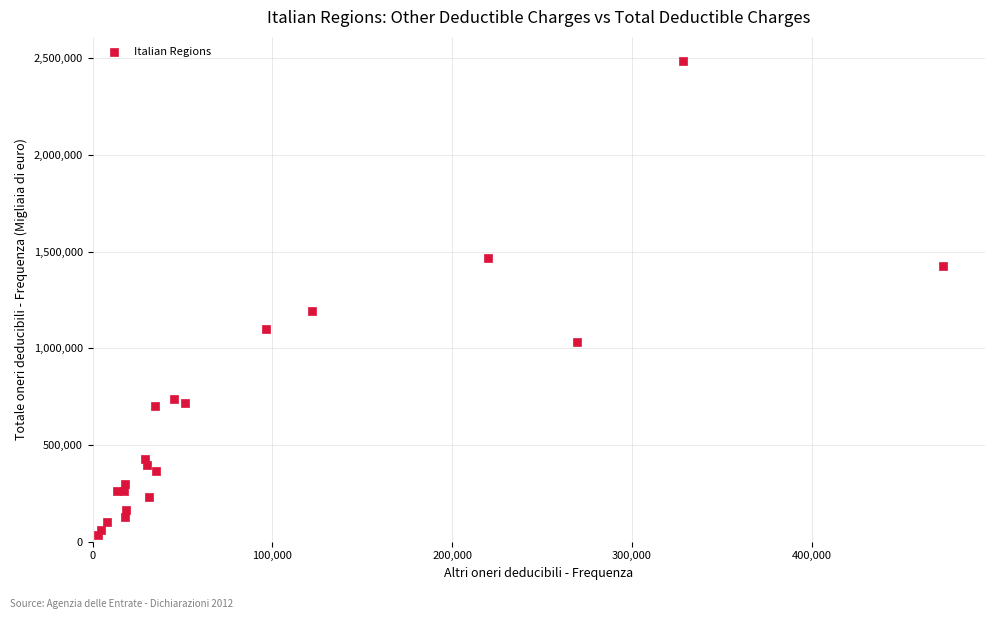

What Y value in the scatter plot is closest to 1261962?

1190604